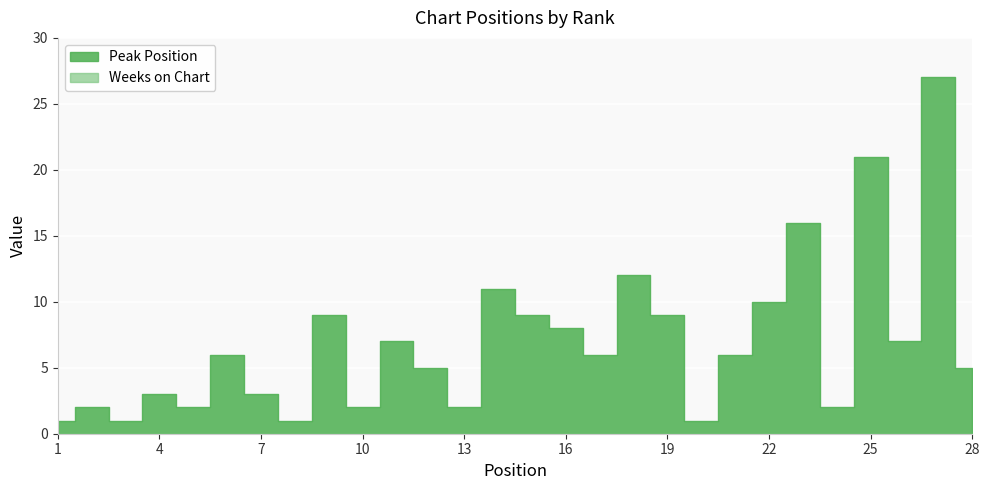

True or false: Weeks on Chart and Peak Position cross at least once.

False